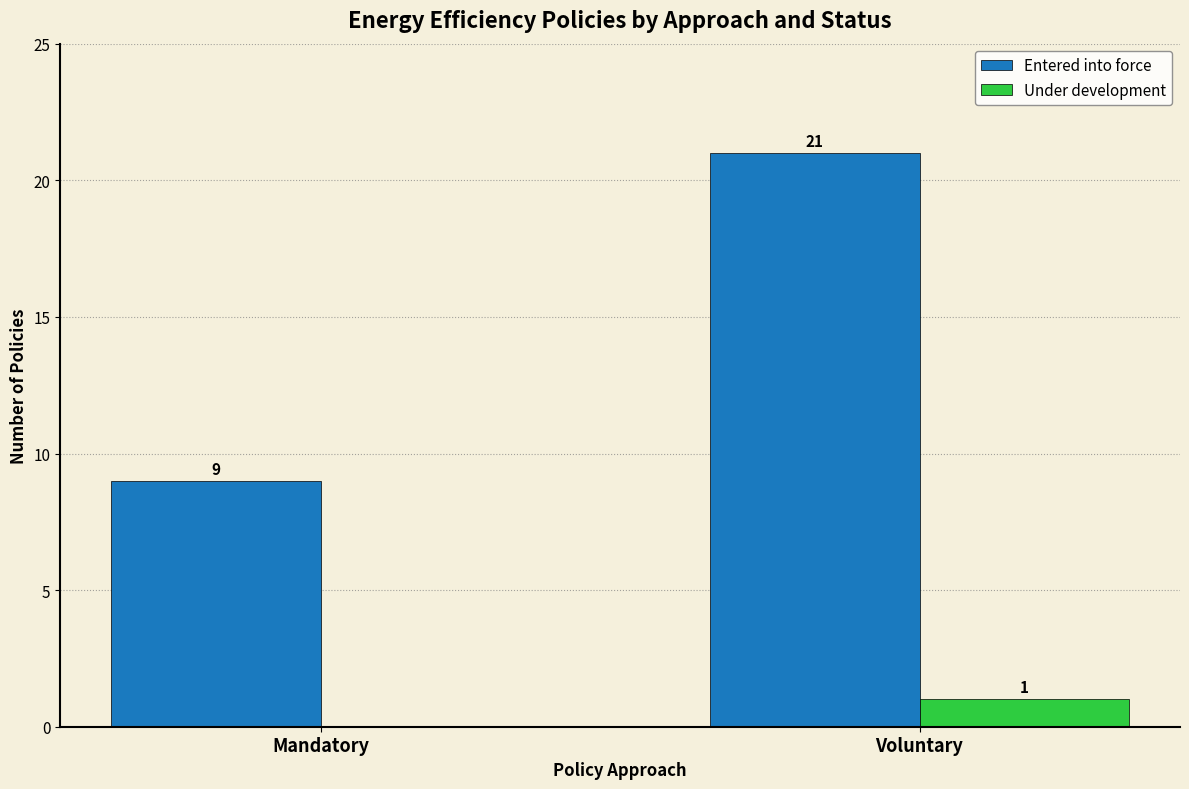

What are all the series names shown in the legend?

Entered into force, Under development